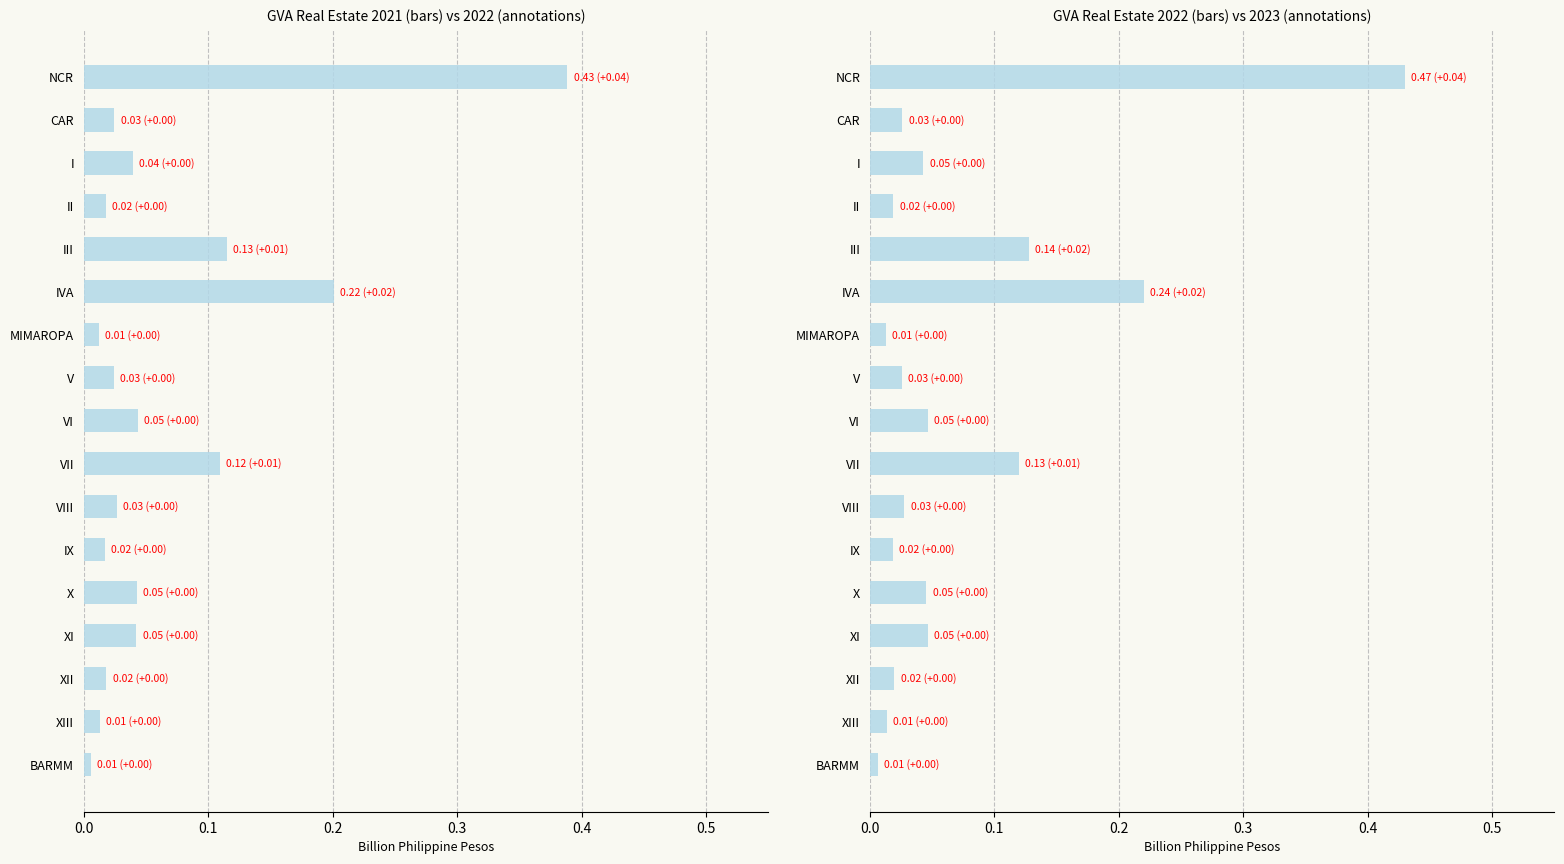

The value at IVA is 0.2. True or false?

True